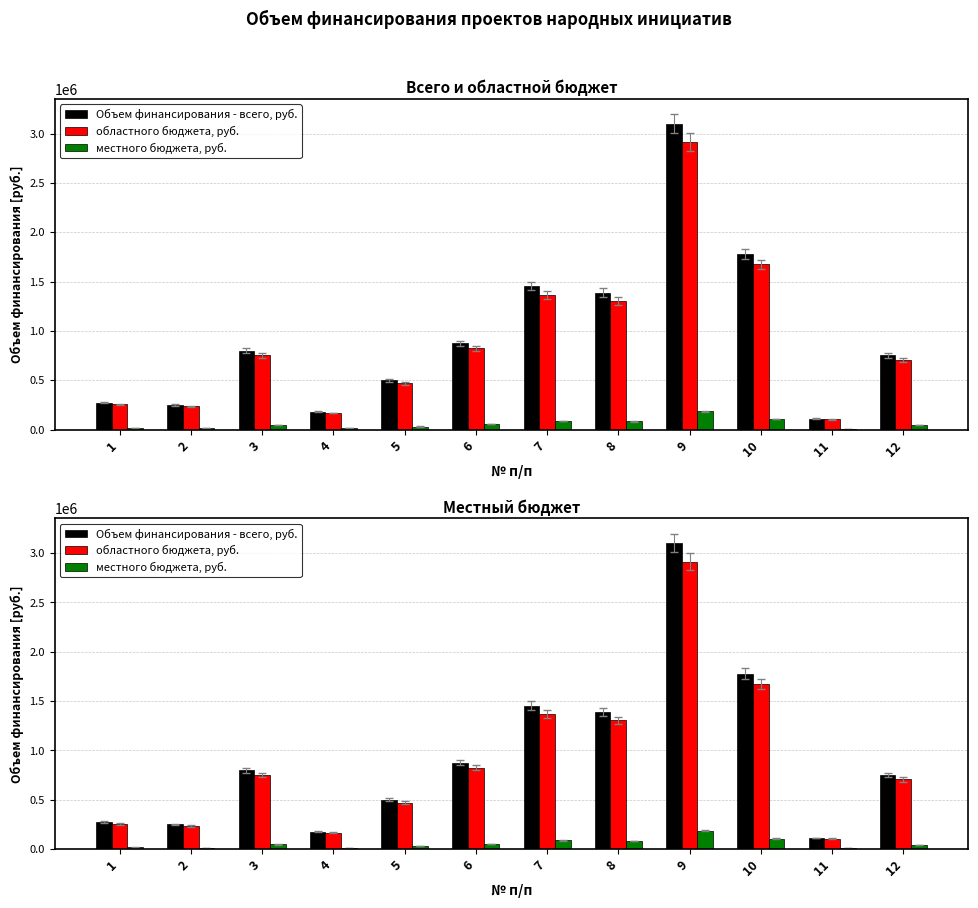

The value of областного бюджета, руб. at 8 is 1304720.8. True or false?

True